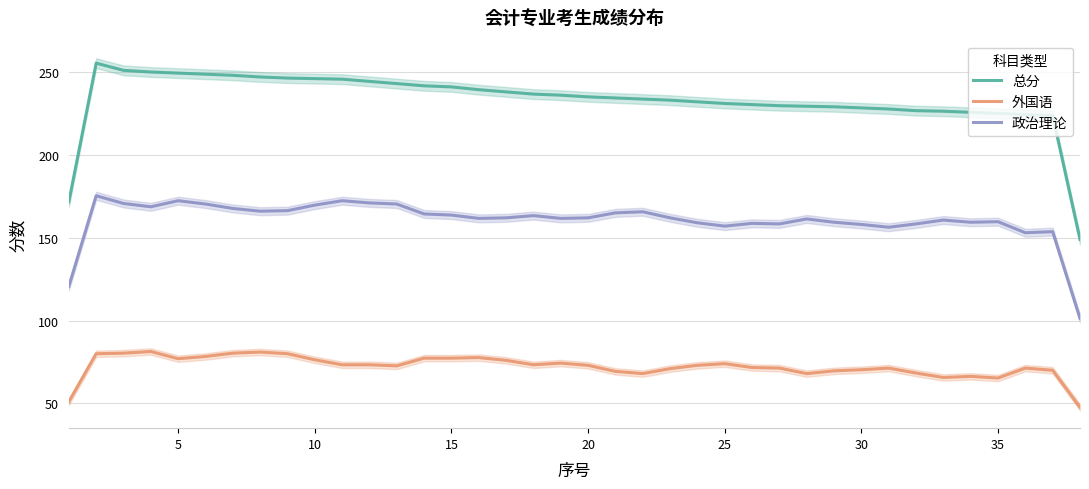

What is the lowest value of the 外国语 series?

47.7